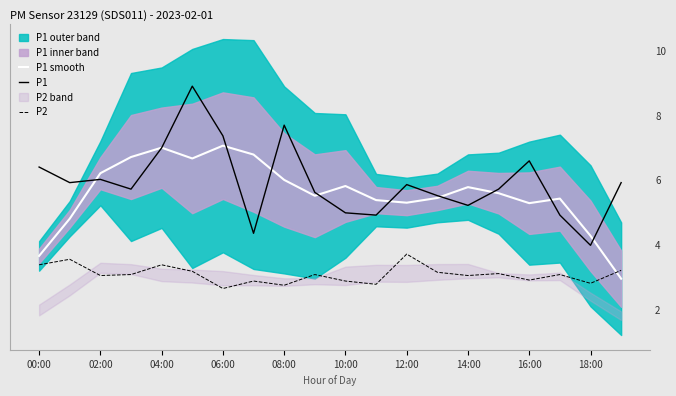

Reading left to right, extract all data points from this chart.

P1 smooth: 3.7	4.8	6.2	6.7	7.0	6.7	7.1	6.8	6.0	5.5	5.8	5.4	5.3	5.5	5.8	5.6	5.3	5.4	4.3	3.0
P1: 6.4	5.9	6.0	5.7	7.0	8.9	7.4	4.4	7.7	5.6	5.0	4.9	5.9	5.5	5.2	5.7	6.6	4.9	4.0	5.9
P2: 3.4	3.6	3.1	3.1	3.4	3.2	2.7	2.9	2.8	3.1	2.9	2.8	3.7	3.2	3.1	3.1	2.9	3.1	2.8	3.2